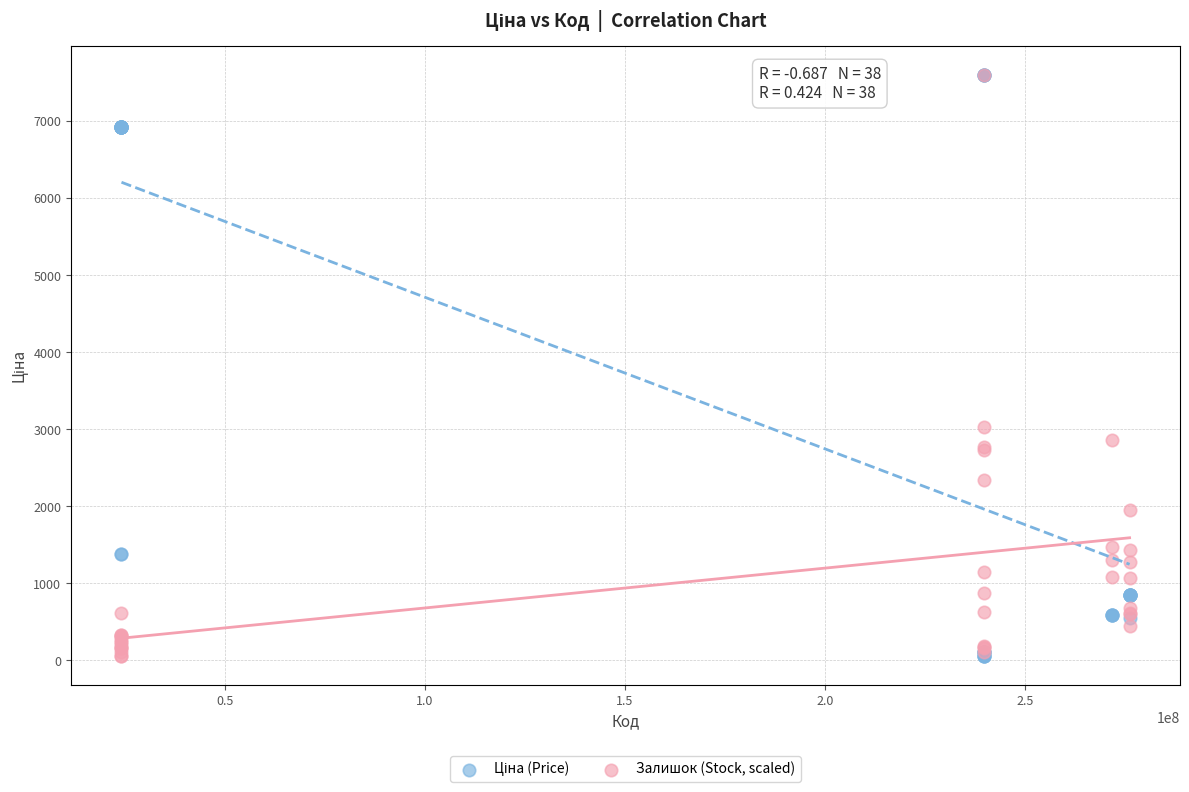

In the Залишок (Stock, scaled) series, what Y value is closest to 3826?

3026.1